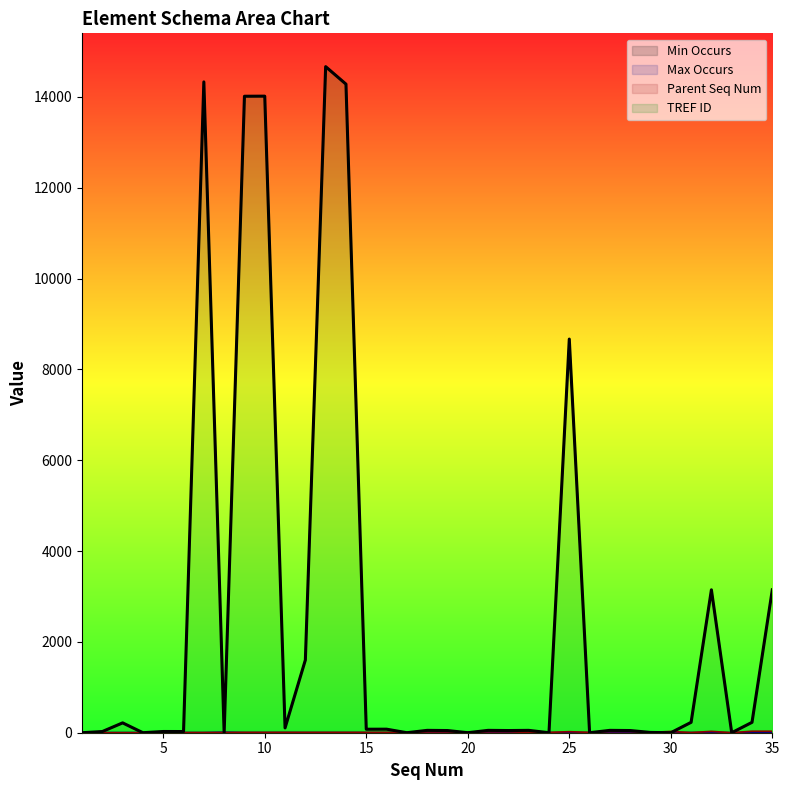

At which label is TREF ID closest to 7333?

25